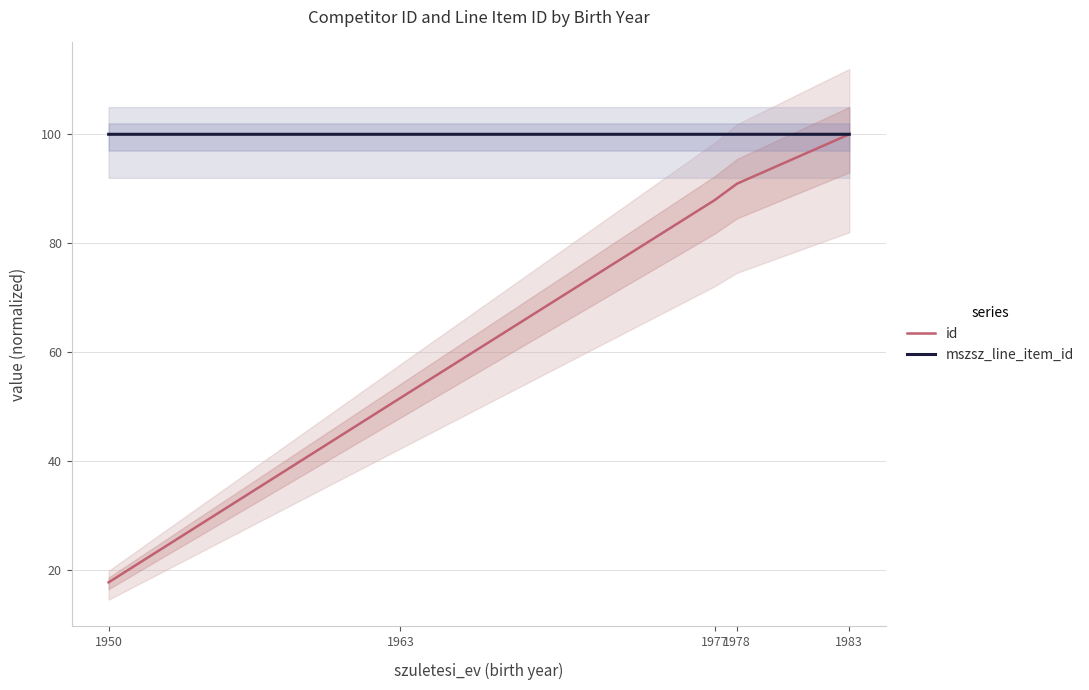

True or false: id and mszsz_line_item_id cross at least once.

False